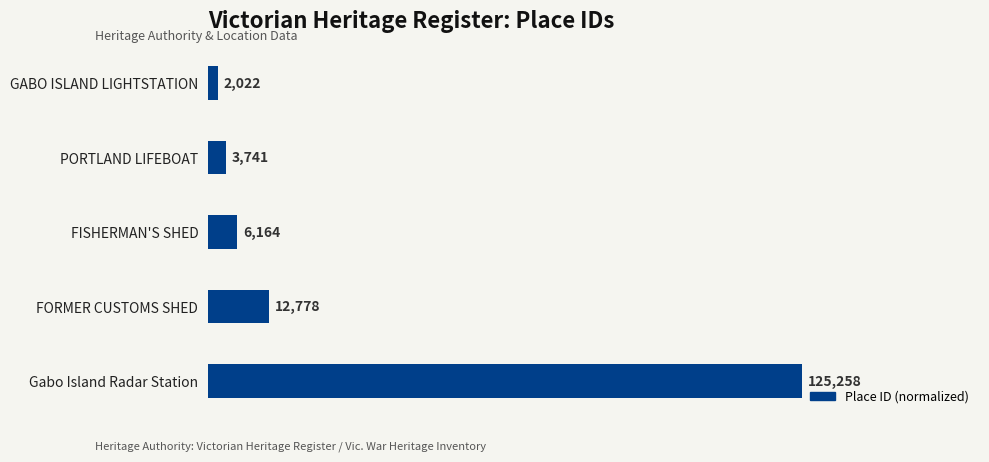

How many bars are there in total?

5